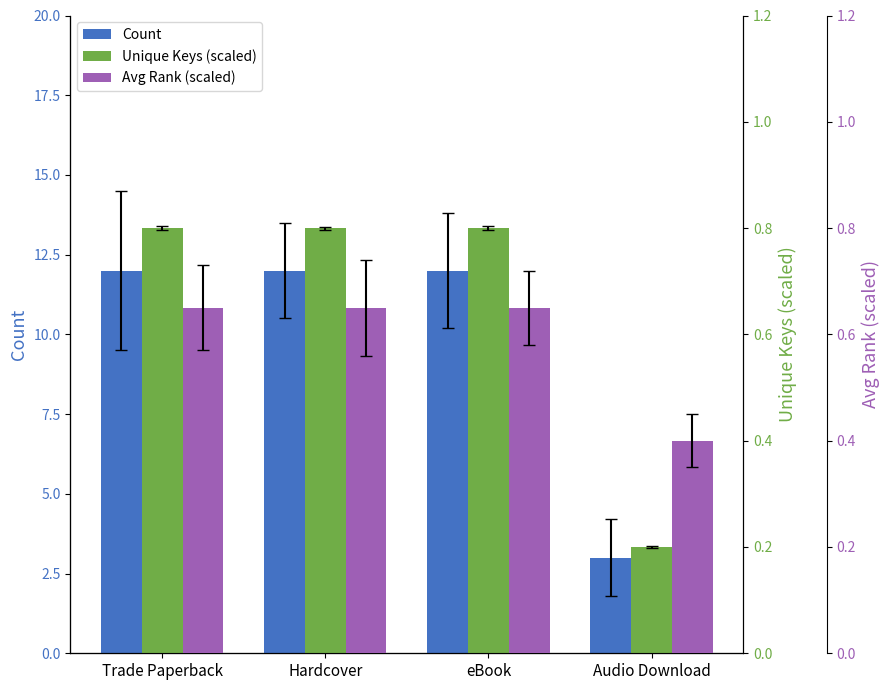

How many groups of bars are there?

4